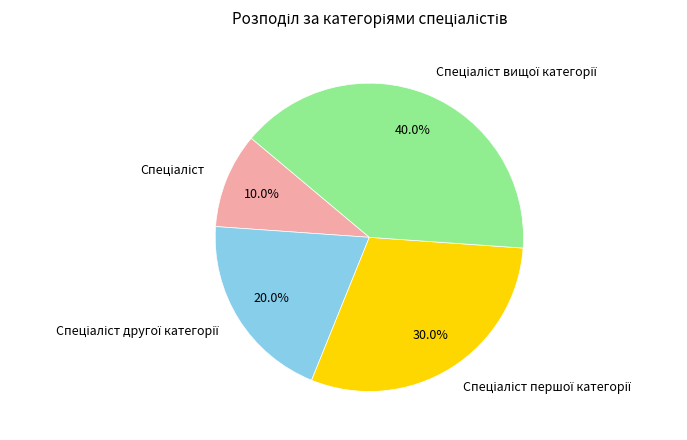

Is there a majority slice in this chart?

No